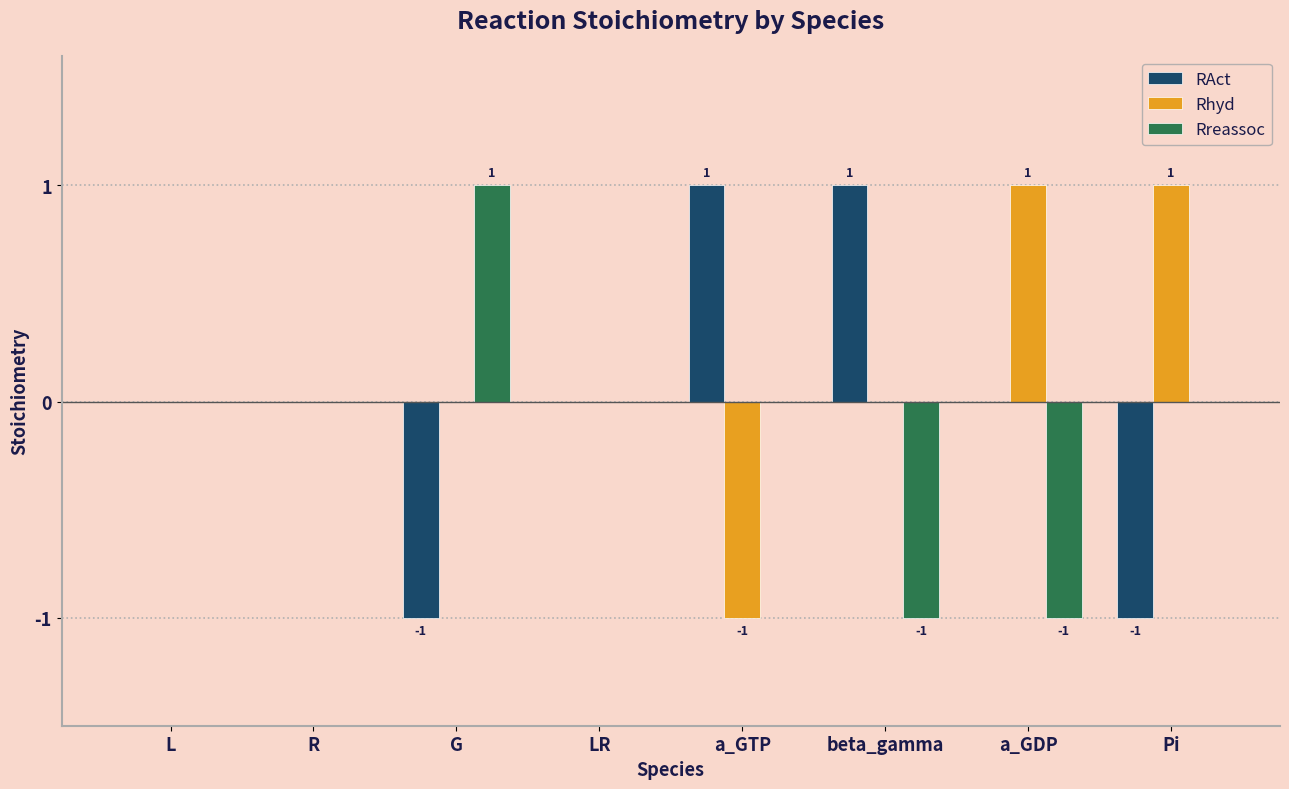

How many data points does each series have?

8